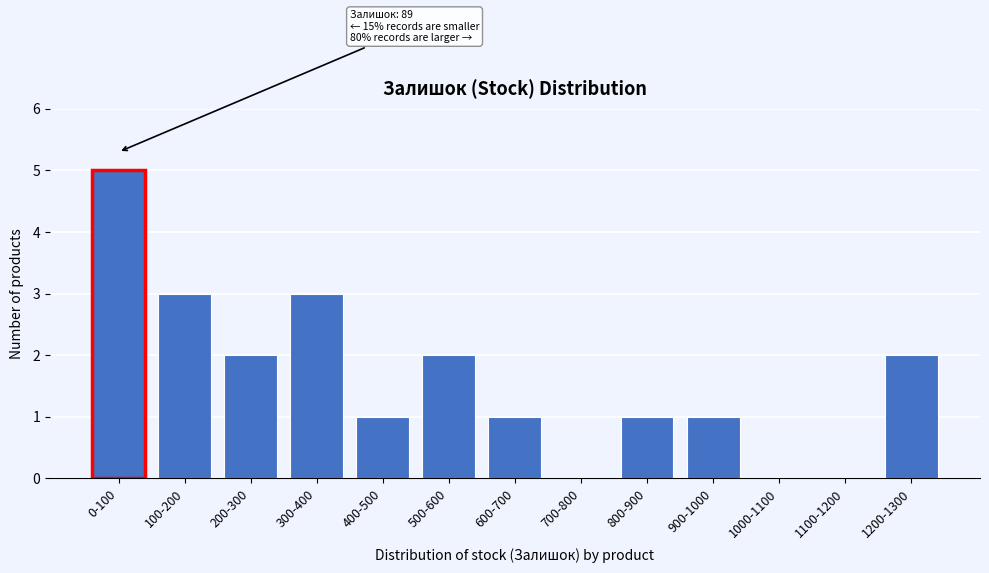

Reading left to right, extract all data points from this chart.

0-100=5	100-200=3	200-300=2	300-400=3	400-500=1	500-600=2	600-700=1	700-800=0	800-900=1	900-1000=1	1000-1100=0	1100-1200=0	1200-1300=2